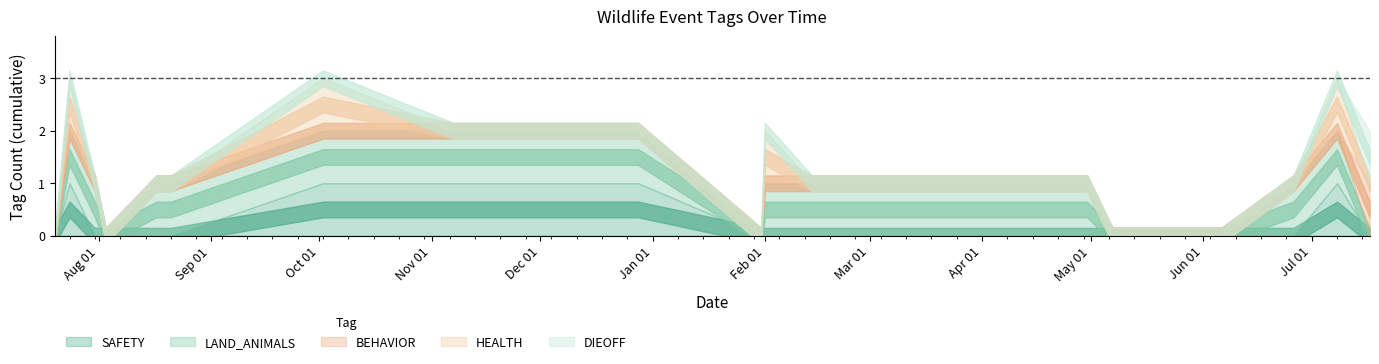

Between which two adjacent categories do HEALTH and DIEOFF first intersect?

2024-07-08 and 2024-07-17